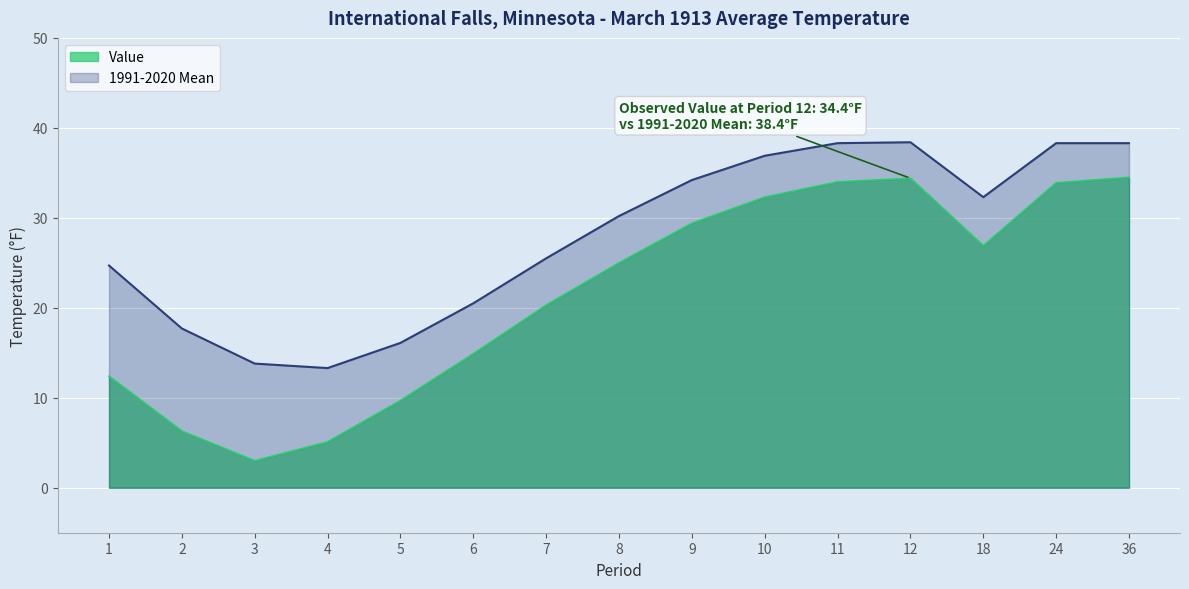

True or false: 1991-2020 Mean and Value cross at least once.

False